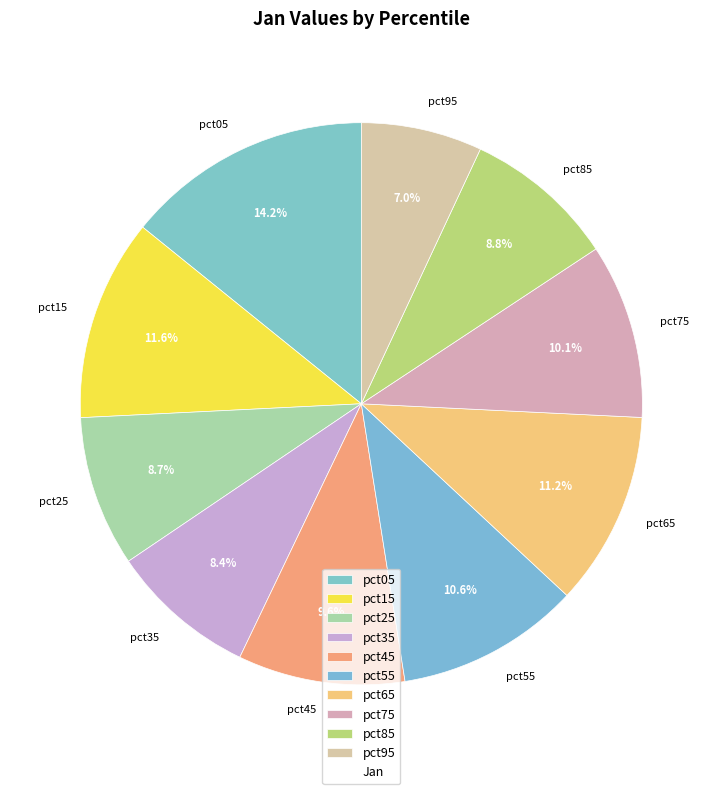

Which has a higher value, pct95 or pct65?

pct65